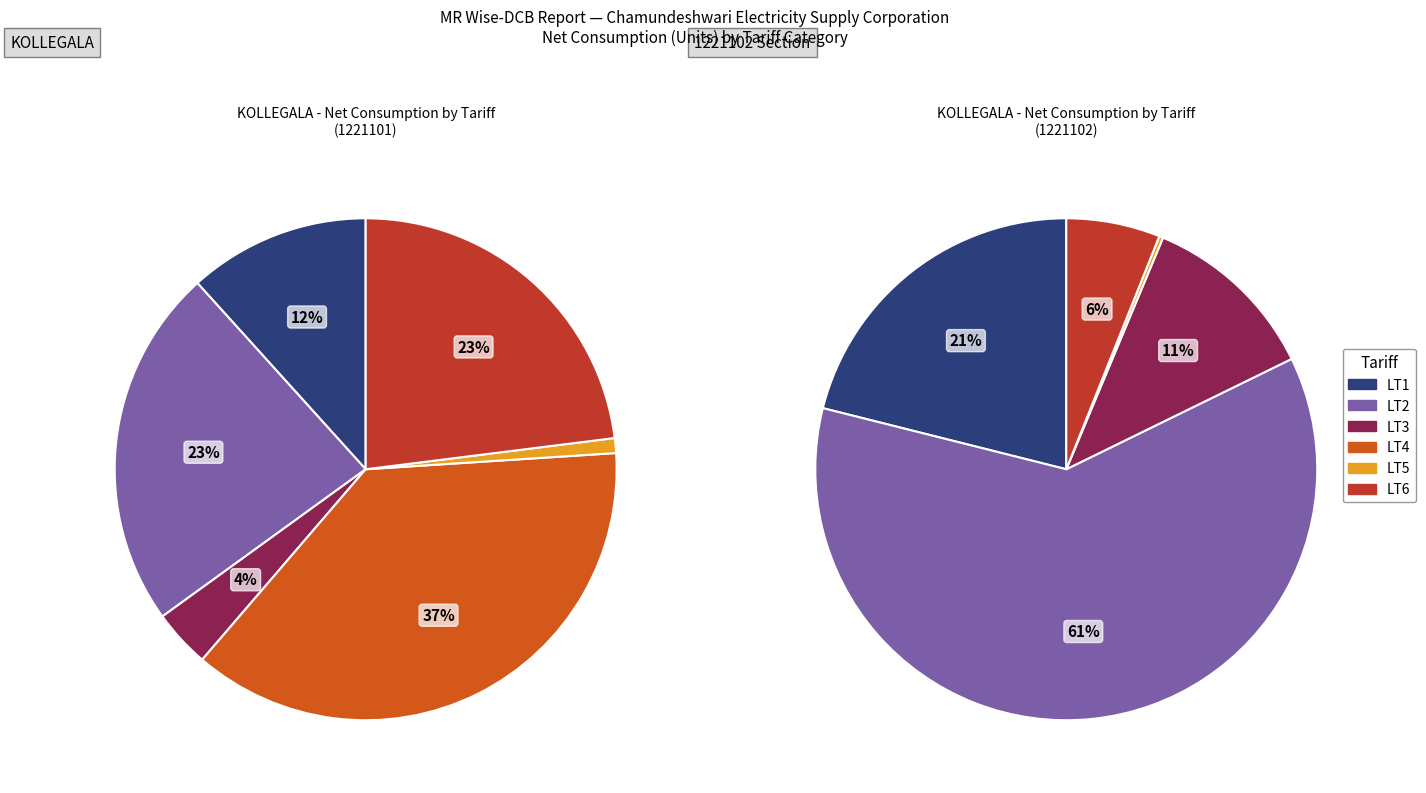

To the nearest percent, what percentage of the pie is LT2?

23%